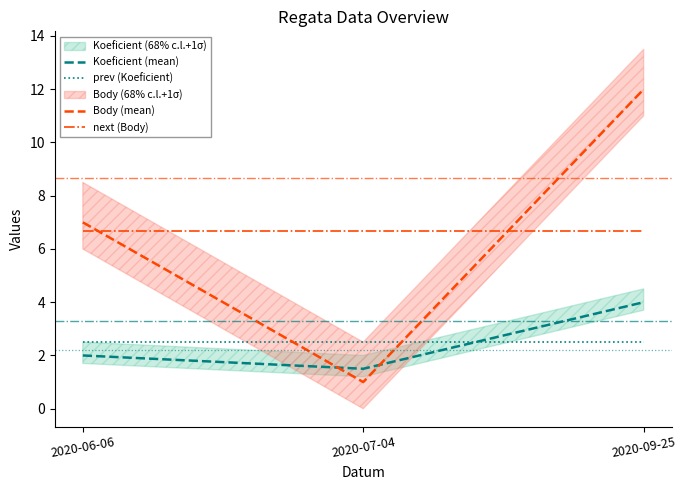

What is the value of the Body (mean) point at the 3rd from the left?

12.0